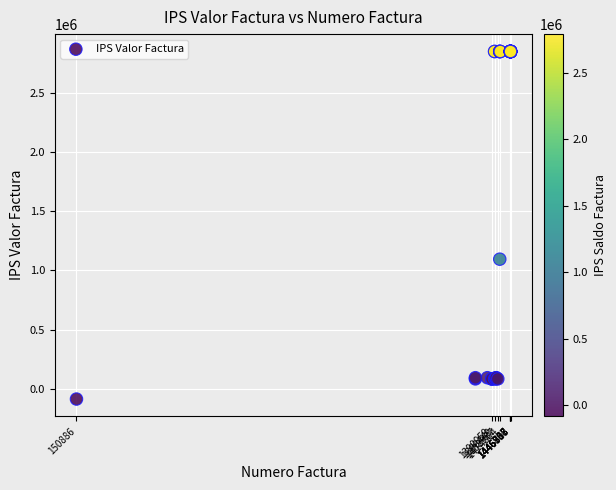

What Y value in the scatter plot is closest to 1380625?

1094710